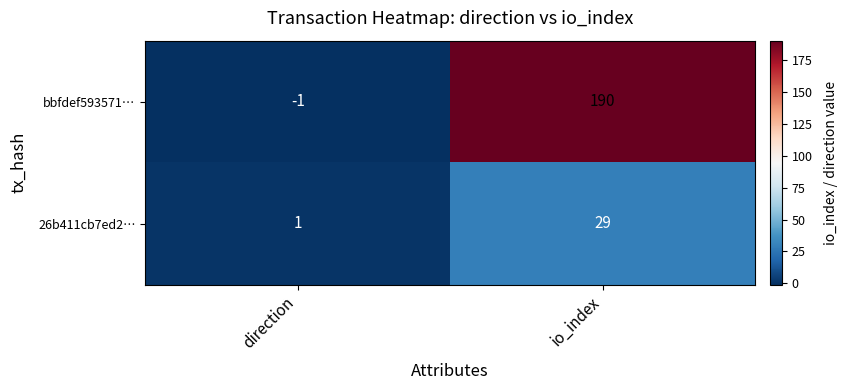

At which label is 26b411cb7ed2… closest to 15?

direction